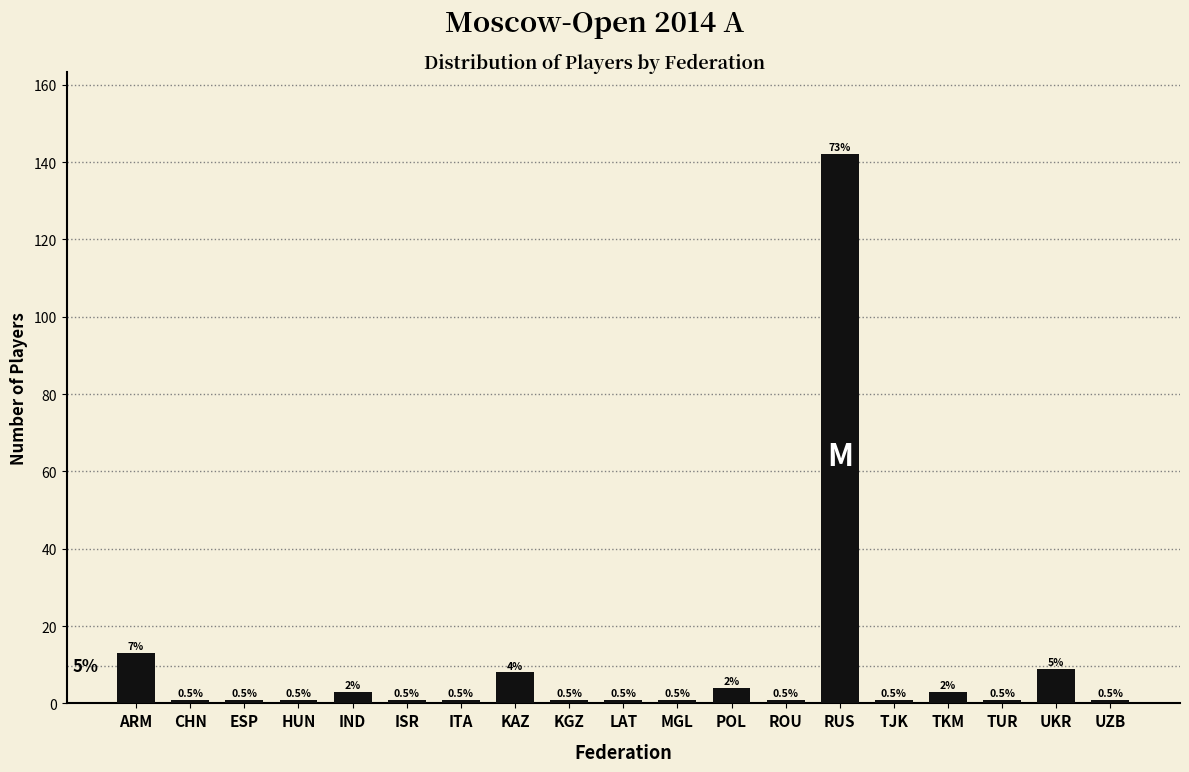

Does the chart contain any negative values?

No